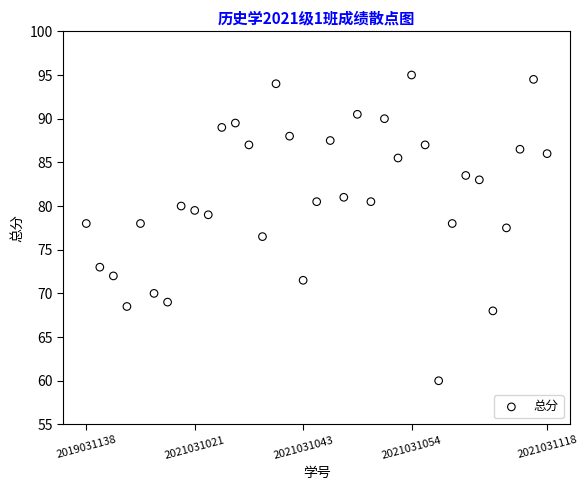

What is the range of Y values (max minus min)?

35.0